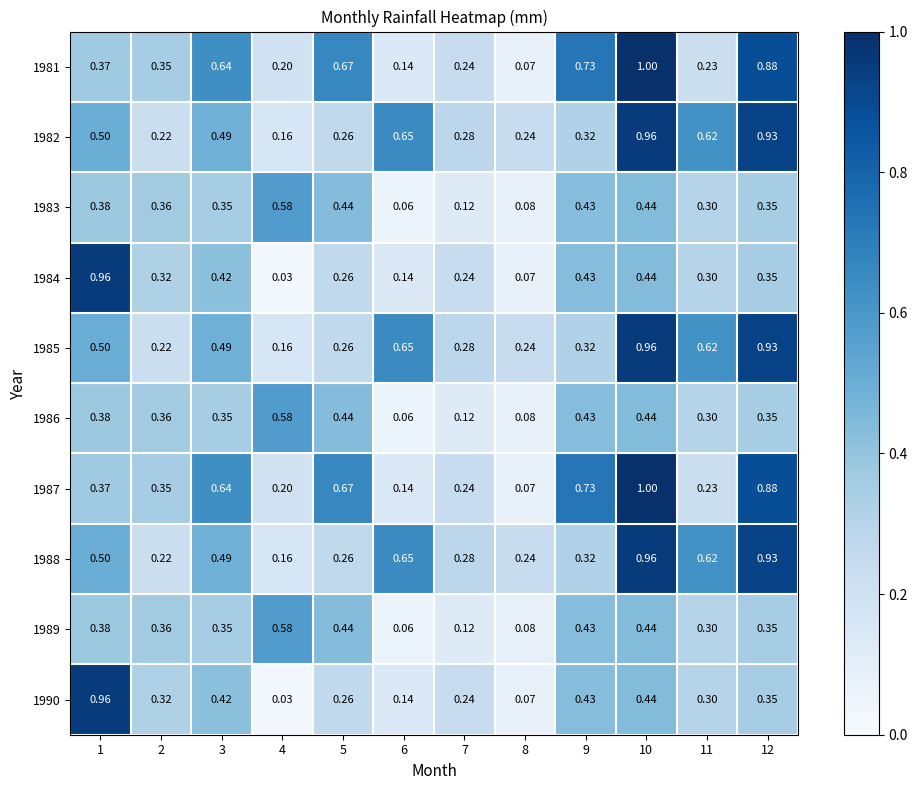

Is the value of 1985 at 10 greater than the value of 1983 at 12?

Yes